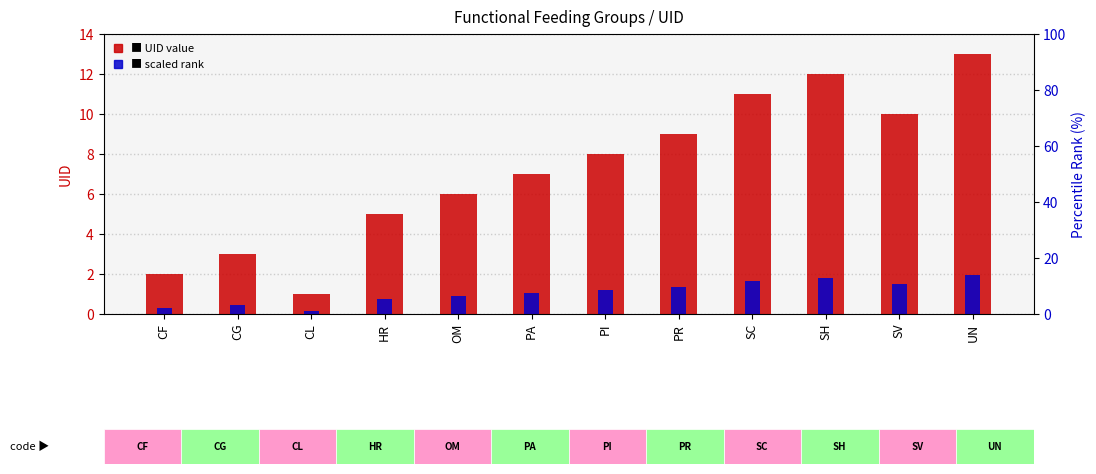

What is the label of the 3rd bar from the right?

SH